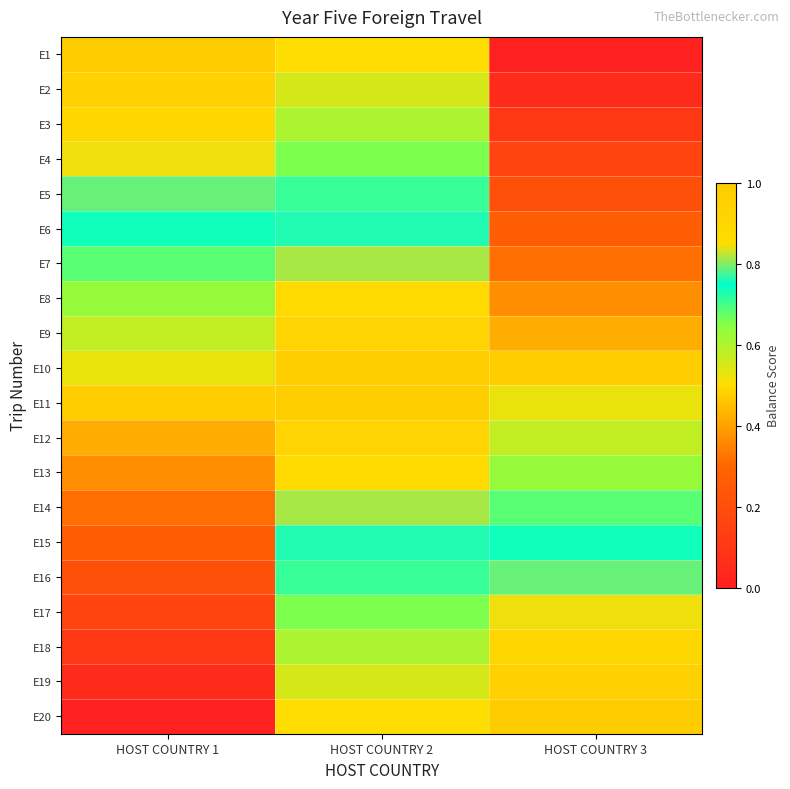

Reading left to right, extract all data points from this chart.

E1: HOST COUNTRY 1=1.0	HOST COUNTRY 2=0.5	HOST COUNTRY 3=0.0
E2: HOST COUNTRY 1=0.9	HOST COUNTRY 2=0.6	HOST COUNTRY 3=0.1
E3: HOST COUNTRY 1=0.9	HOST COUNTRY 2=0.6	HOST COUNTRY 3=0.1
E4: HOST COUNTRY 1=0.8	HOST COUNTRY 2=0.7	HOST COUNTRY 3=0.2
E5: HOST COUNTRY 1=0.8	HOST COUNTRY 2=0.7	HOST COUNTRY 3=0.2
E6: HOST COUNTRY 1=0.7	HOST COUNTRY 2=0.8	HOST COUNTRY 3=0.3
E7: HOST COUNTRY 1=0.7	HOST COUNTRY 2=0.8	HOST COUNTRY 3=0.3
E8: HOST COUNTRY 1=0.6	HOST COUNTRY 2=0.9	HOST COUNTRY 3=0.4
E9: HOST COUNTRY 1=0.6	HOST COUNTRY 2=0.9	HOST COUNTRY 3=0.4
E10: HOST COUNTRY 1=0.5	HOST COUNTRY 2=1.0	HOST COUNTRY 3=0.5
E11: HOST COUNTRY 1=0.5	HOST COUNTRY 2=1.0	HOST COUNTRY 3=0.5
E12: HOST COUNTRY 1=0.4	HOST COUNTRY 2=0.9	HOST COUNTRY 3=0.6
E13: HOST COUNTRY 1=0.4	HOST COUNTRY 2=0.9	HOST COUNTRY 3=0.6
E14: HOST COUNTRY 1=0.3	HOST COUNTRY 2=0.8	HOST COUNTRY 3=0.7
E15: HOST COUNTRY 1=0.3	HOST COUNTRY 2=0.8	HOST COUNTRY 3=0.7
E16: HOST COUNTRY 1=0.2	HOST COUNTRY 2=0.7	HOST COUNTRY 3=0.8
E17: HOST COUNTRY 1=0.2	HOST COUNTRY 2=0.7	HOST COUNTRY 3=0.8
E18: HOST COUNTRY 1=0.1	HOST COUNTRY 2=0.6	HOST COUNTRY 3=0.9
E19: HOST COUNTRY 1=0.1	HOST COUNTRY 2=0.6	HOST COUNTRY 3=0.9
E20: HOST COUNTRY 1=0.0	HOST COUNTRY 2=0.5	HOST COUNTRY 3=1.0